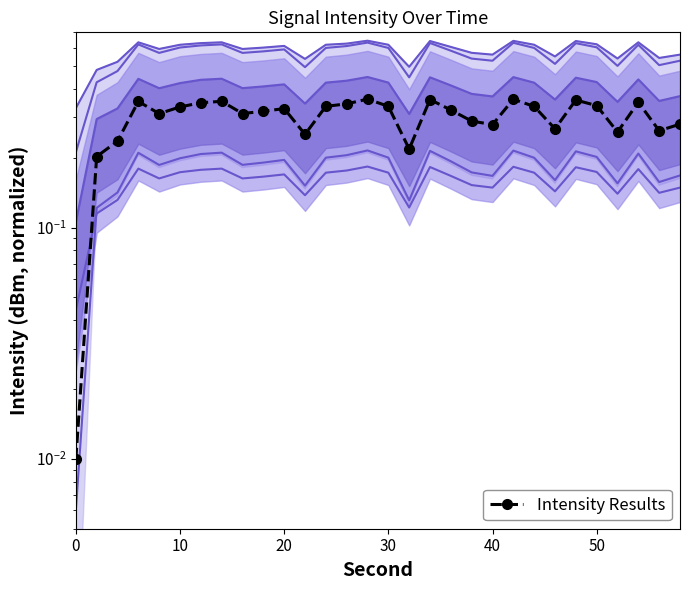

Reading left to right, transcribe all the data shown in this chart.

0.0	0.2	0.2	0.4	0.3	0.3	0.3	0.4	0.3	0.3	0.3	0.3	0.3	0.3	0.4	0.3	0.2	0.4	0.3	0.3	0.3	0.4	0.3	0.3	0.4	0.3	0.3	0.3	0.3	0.3